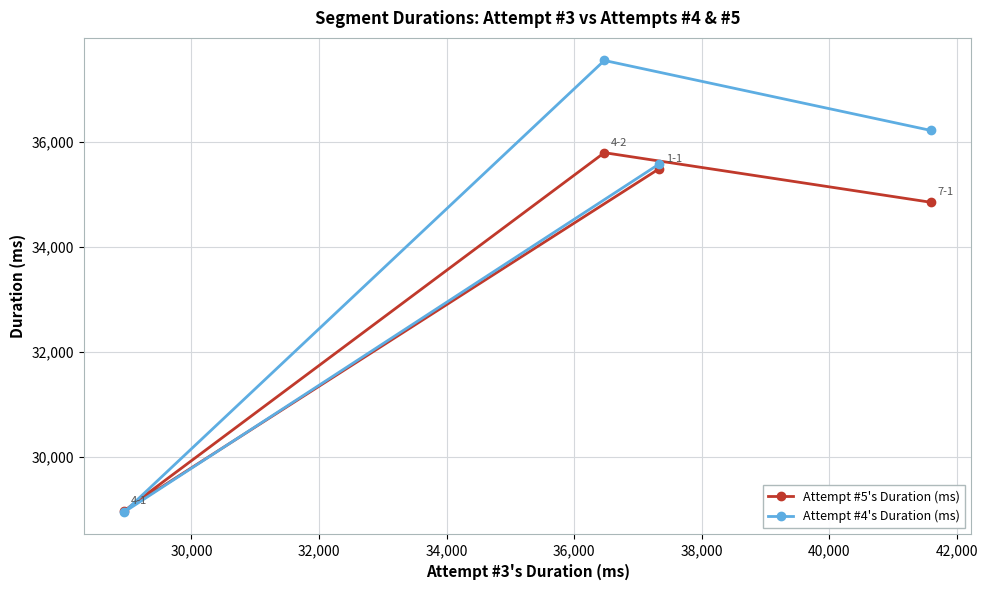

True or false: Attempt #4's Duration (ms) and Attempt #5's Duration (ms) intersect in this chart.

True